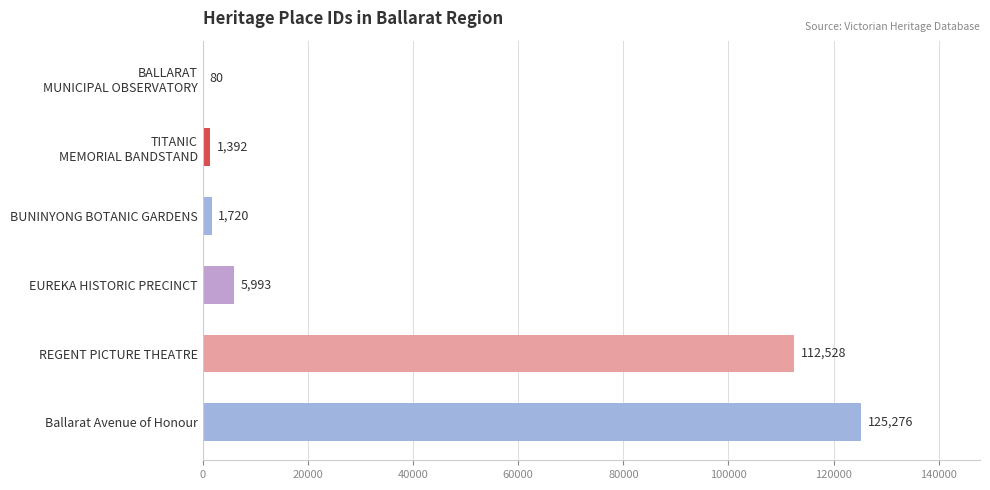

Which label corresponds to the largest value in the chart?

Ballarat Avenue of Honour